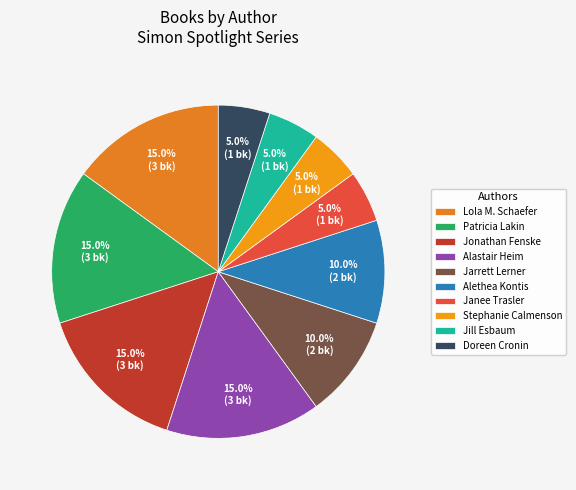

To the nearest percent, what is the difference between the largest and smallest slice percentages?

10%